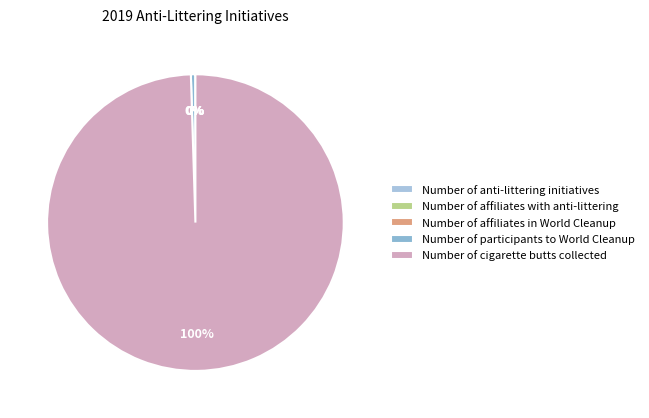

Is there a majority slice in this chart?

Yes